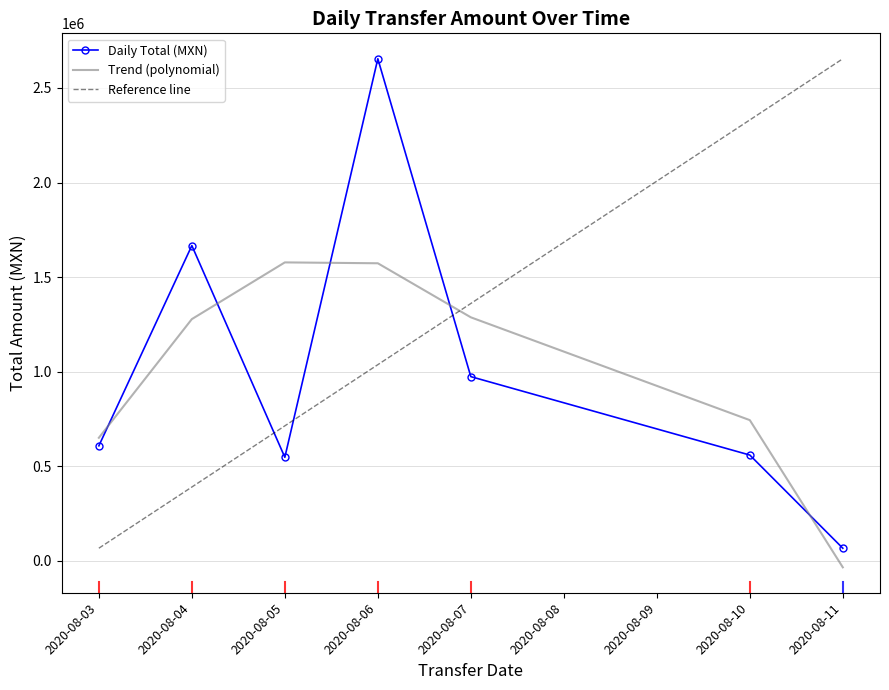

The value of Daily Total (MXN) at 2020-08-10 is 558809.8. True or false?

True